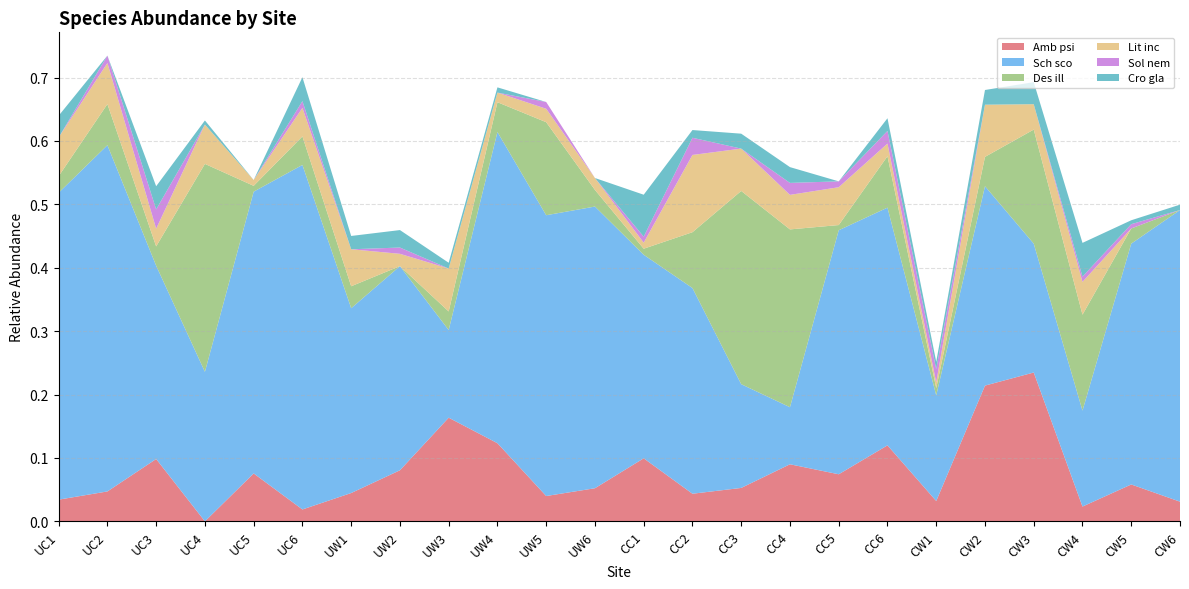

Reading right to left, list all the values displayed in this chart.

Amb psi: 0.0	0.1	0.0	0.2	0.2	0.0	0.1	0.1	0.1	0.1	0.0	0.1	0.1	0.0	0.1	0.2	0.1	0.0	0.0	0.1	0.0	0.1	0.0	0.0
Sch sco: 0.5	0.4	0.2	0.2	0.3	0.2	0.4	0.4	0.1	0.2	0.3	0.3	0.4	0.4	0.5	0.1	0.3	0.3	0.5	0.4	0.2	0.3	0.5	0.5
Des ill: 0.0	0.0	0.2	0.2	0.0	0.0	0.1	0.0	0.3	0.3	0.1	0.0	0.0	0.1	0.0	0.0	0.0	0.0	0.0	0.0	0.3	0.0	0.1	0.0
Lit inc: 0.0	0.0	0.1	0.0	0.1	0.0	0.0	0.1	0.1	0.1	0.1	0.0	0.0	0.0	0.0	0.1	0.0	0.1	0.0	0.0	0.1	0.0	0.1	0.1
Sol nem: 0.0	0.0	0.0	0.0	0.0	0.0	0.0	0.0	0.0	0.0	0.0	0.0	0.0	0.0	0.0	0.0	0.0	0.0	0.0	0.0	0.0	0.0	0.0	0.0
Cro gla: 0.0	0.0	0.1	0.0	0.0	0.0	0.0	0.0	0.0	0.0	0.0	0.1	0.0	0.0	0.0	0.0	0.0	0.0	0.0	0.0	0.0	0.0	0.0	0.0